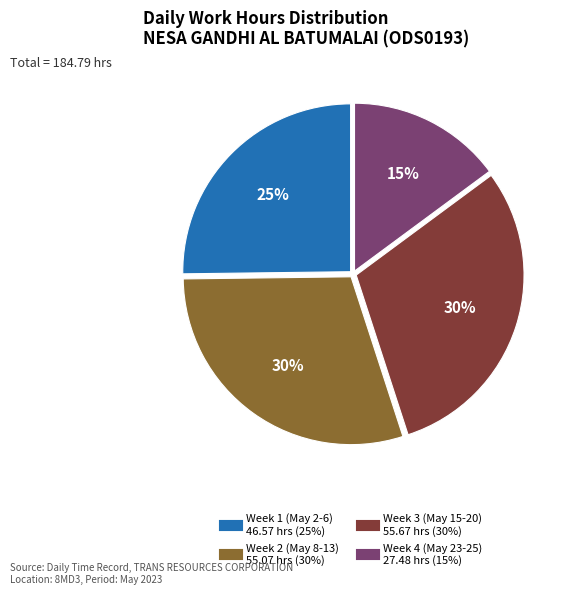

Does any single category account for the majority?

No